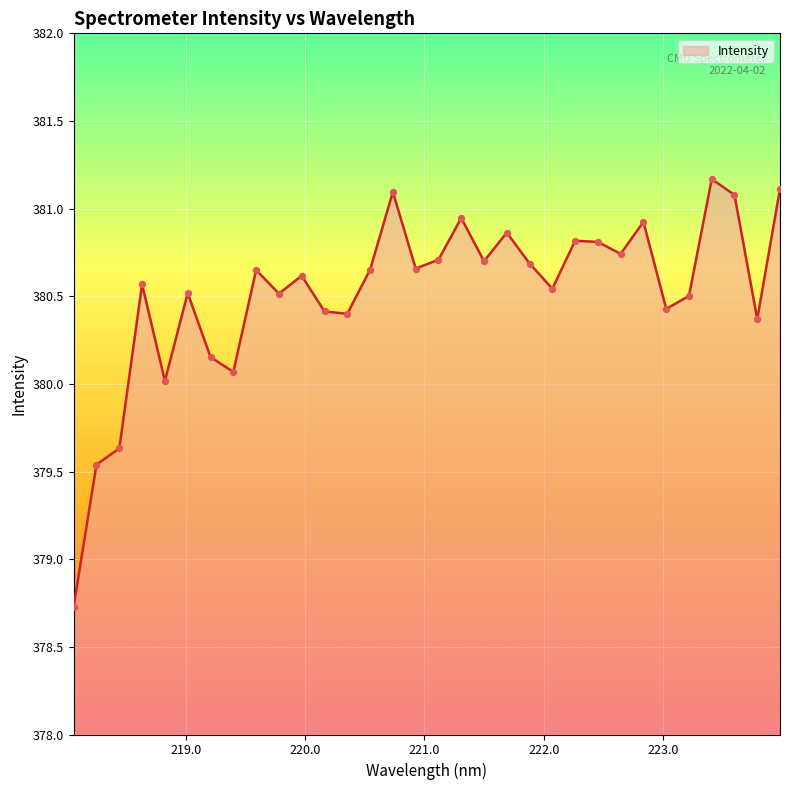

What is the smallest value displayed?

378.7